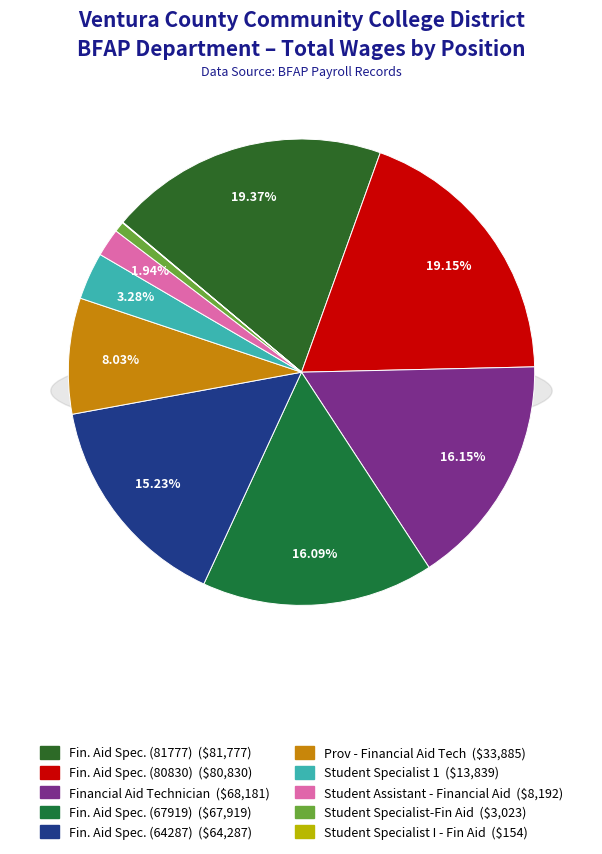

Count the number of slices in the pie.

10